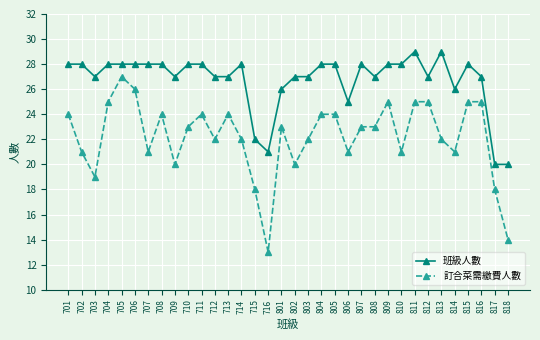

What is the highest value of the 訂合菜需繳費人數 series?

27